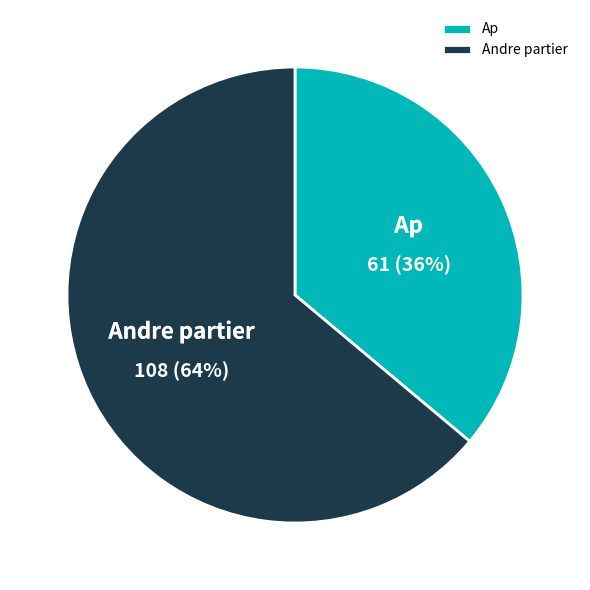

What is the smallest slice in the pie chart?

Ap